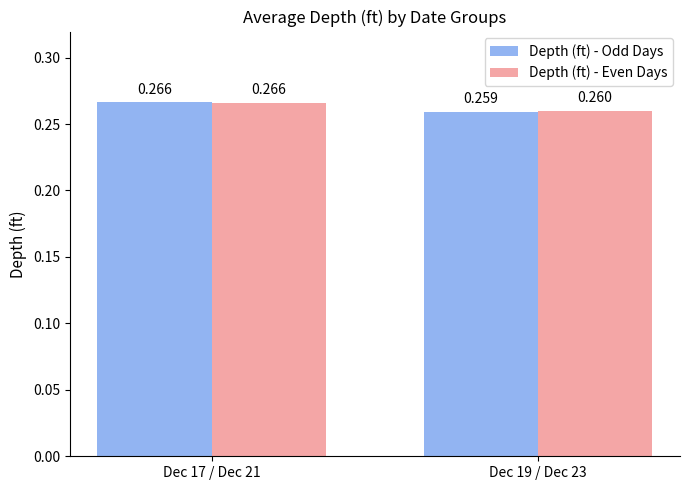

How many distinct data groups are displayed?

2